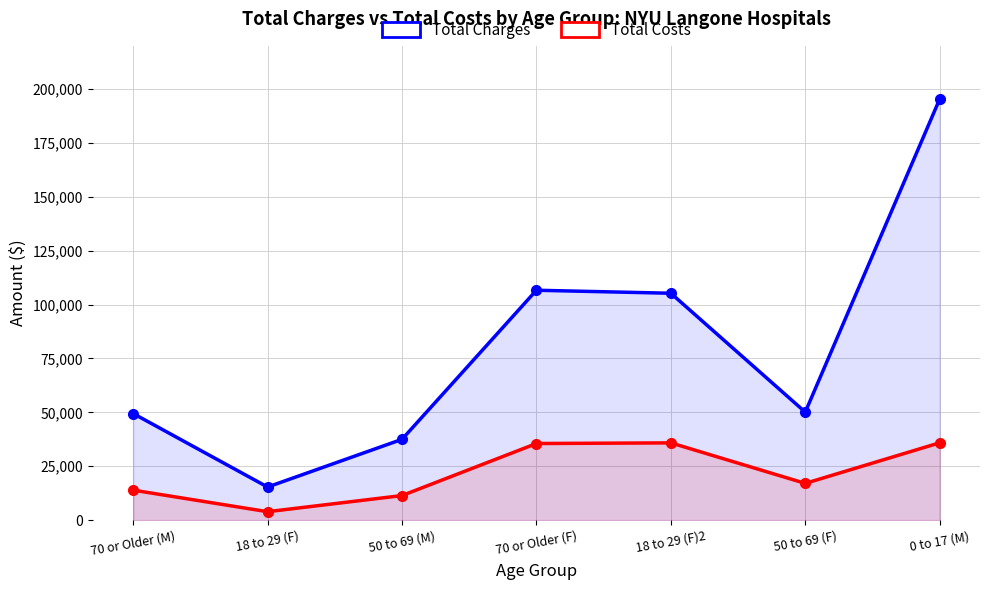

Reading left to right, extract all data points from this chart.

Total Charges: 49435.3	15340.6	37463.7	106621.6	105231.7	50092.1	195298.1
Total Costs: 13897.5	3894.7	11377.7	35524.2	35822.2	17030.8	35856.5